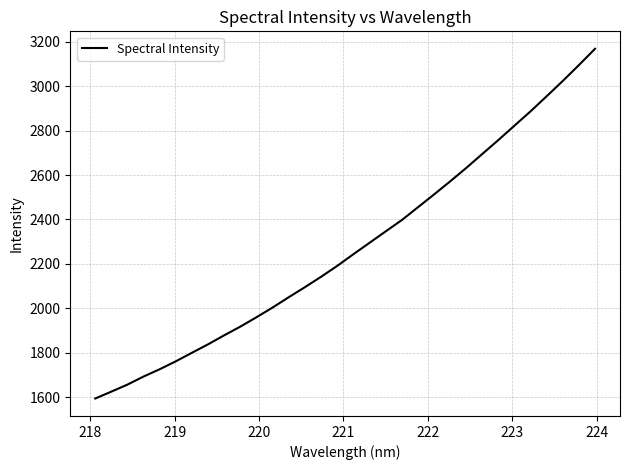

What is the difference between the maximum and minimum values?

1573.3